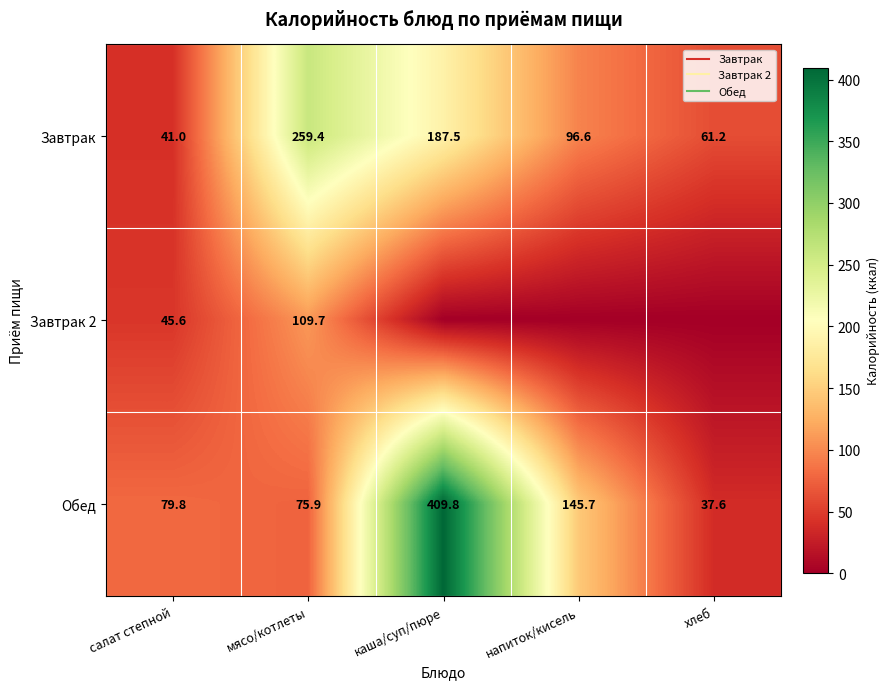

Which category has the lowest value in the Обед series?

хлеб